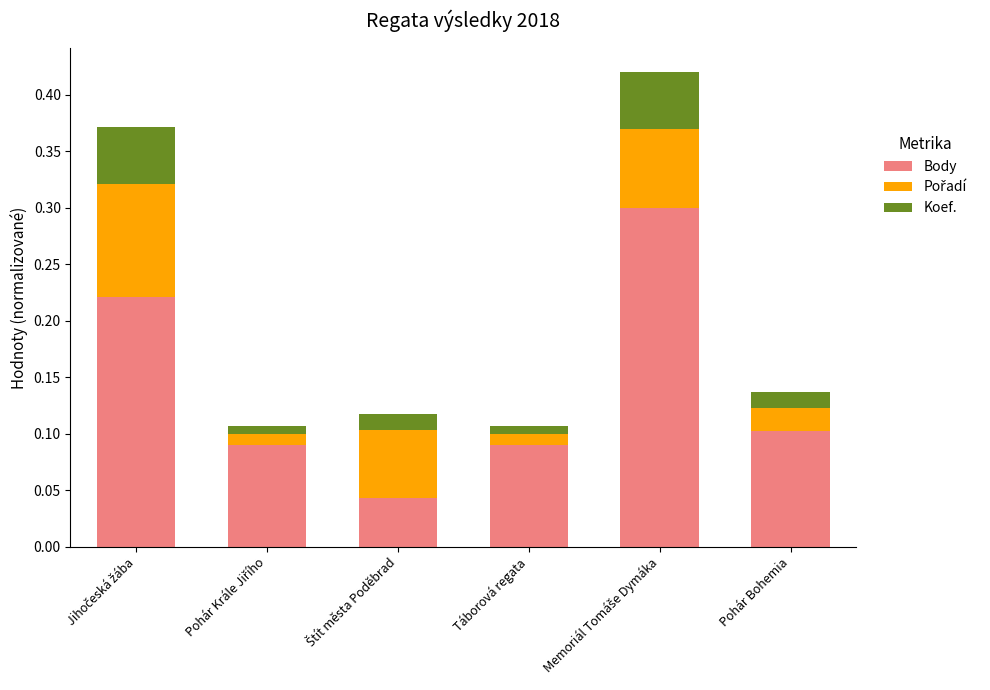

What is the highest value of the Body series?

0.3